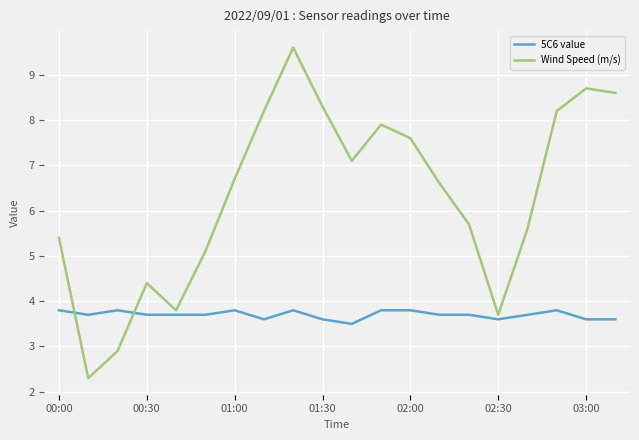

True or false: Wind Speed (m/s) and 5C6 value intersect in this chart.

True